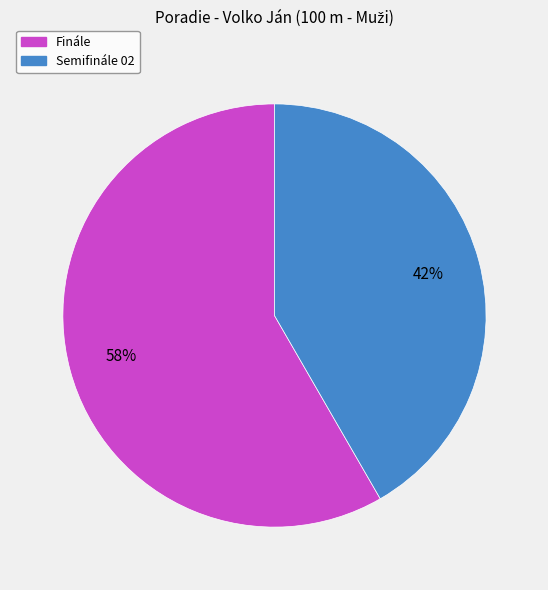

Which category has the biggest portion of the pie?

Finále